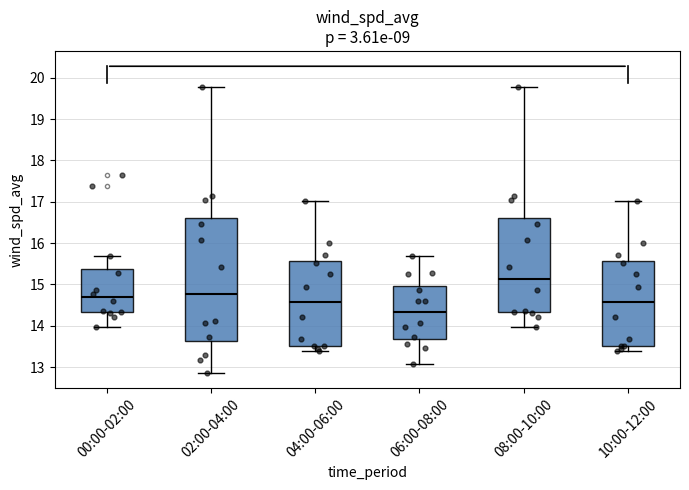

Which box is the tallest, from its lower edge to its upper edge?

02:00-04:00